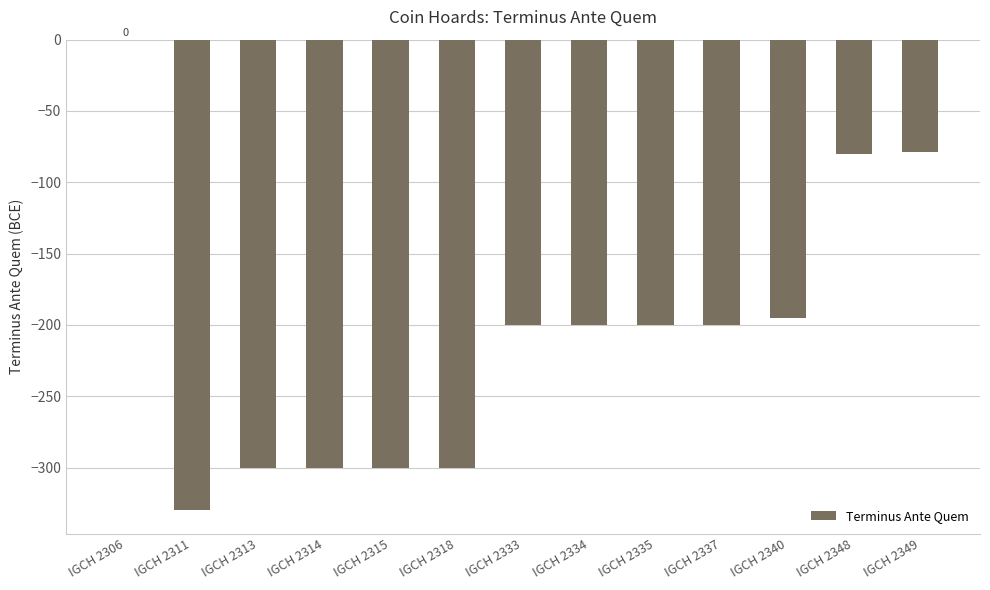

What is the change in value from IGCH 2314 to IGCH 2334?

+100